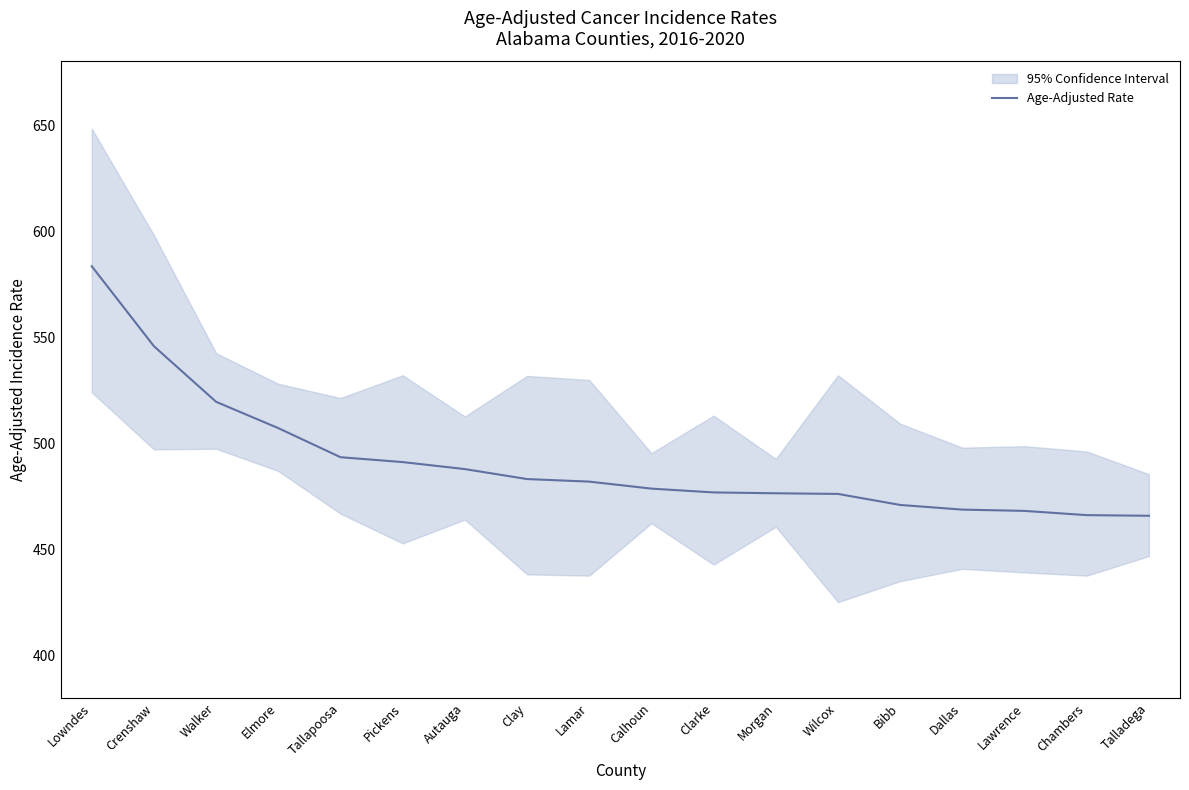

What is the greatest value displayed?

583.5